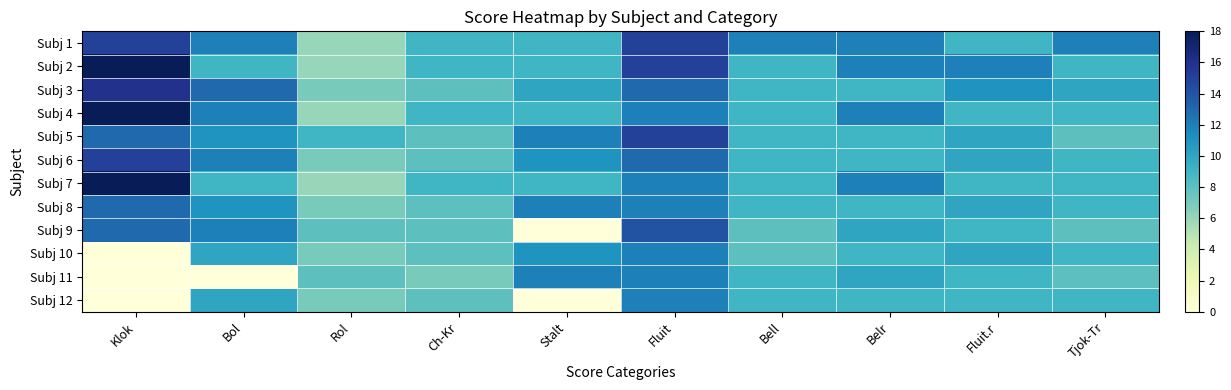

Reading left to right, extract all data points from this chart.

Subj 1: Klok=15	Bol=12	Rol=6	Ch-Kr=9	Stalt=9	Fluit=15	Bell=12	Belr=12	Fluit.r=9	Tjok-Tr=12
Subj 2: Klok=18	Bol=9	Rol=6	Ch-Kr=9	Stalt=9	Fluit=15	Bell=9	Belr=12	Fluit.r=12	Tjok-Tr=9
Subj 3: Klok=16	Bol=13	Rol=7	Ch-Kr=8	Stalt=10	Fluit=13	Bell=9	Belr=9	Fluit.r=11	Tjok-Tr=10
Subj 4: Klok=18	Bol=12	Rol=6	Ch-Kr=9	Stalt=9	Fluit=12	Bell=9	Belr=12	Fluit.r=9	Tjok-Tr=9
Subj 5: Klok=13	Bol=11	Rol=9	Ch-Kr=8	Stalt=12	Fluit=15	Bell=9	Belr=9	Fluit.r=10	Tjok-Tr=8
Subj 6: Klok=15	Bol=12	Rol=7	Ch-Kr=8	Stalt=11	Fluit=13	Bell=9	Belr=9	Fluit.r=10	Tjok-Tr=9
Subj 7: Klok=18	Bol=9	Rol=6	Ch-Kr=9	Stalt=9	Fluit=12	Bell=9	Belr=12	Fluit.r=9	Tjok-Tr=9
Subj 8: Klok=13	Bol=11	Rol=7	Ch-Kr=8	Stalt=12	Fluit=12	Bell=9	Belr=9	Fluit.r=10	Tjok-Tr=9
Subj 9: Klok=13	Bol=12	Rol=8	Ch-Kr=8	Stalt=0	Fluit=14	Bell=8	Belr=10	Fluit.r=9	Tjok-Tr=8
Subj 10: Klok=0	Bol=10	Rol=7	Ch-Kr=8	Stalt=11	Fluit=12	Bell=8	Belr=9	Fluit.r=10	Tjok-Tr=9
Subj 11: Klok=0	Bol=0	Rol=8	Ch-Kr=7	Stalt=12	Fluit=12	Bell=9	Belr=10	Fluit.r=9	Tjok-Tr=8
Subj 12: Klok=0	Bol=10	Rol=7	Ch-Kr=8	Stalt=0	Fluit=12	Bell=9	Belr=9	Fluit.r=9	Tjok-Tr=9